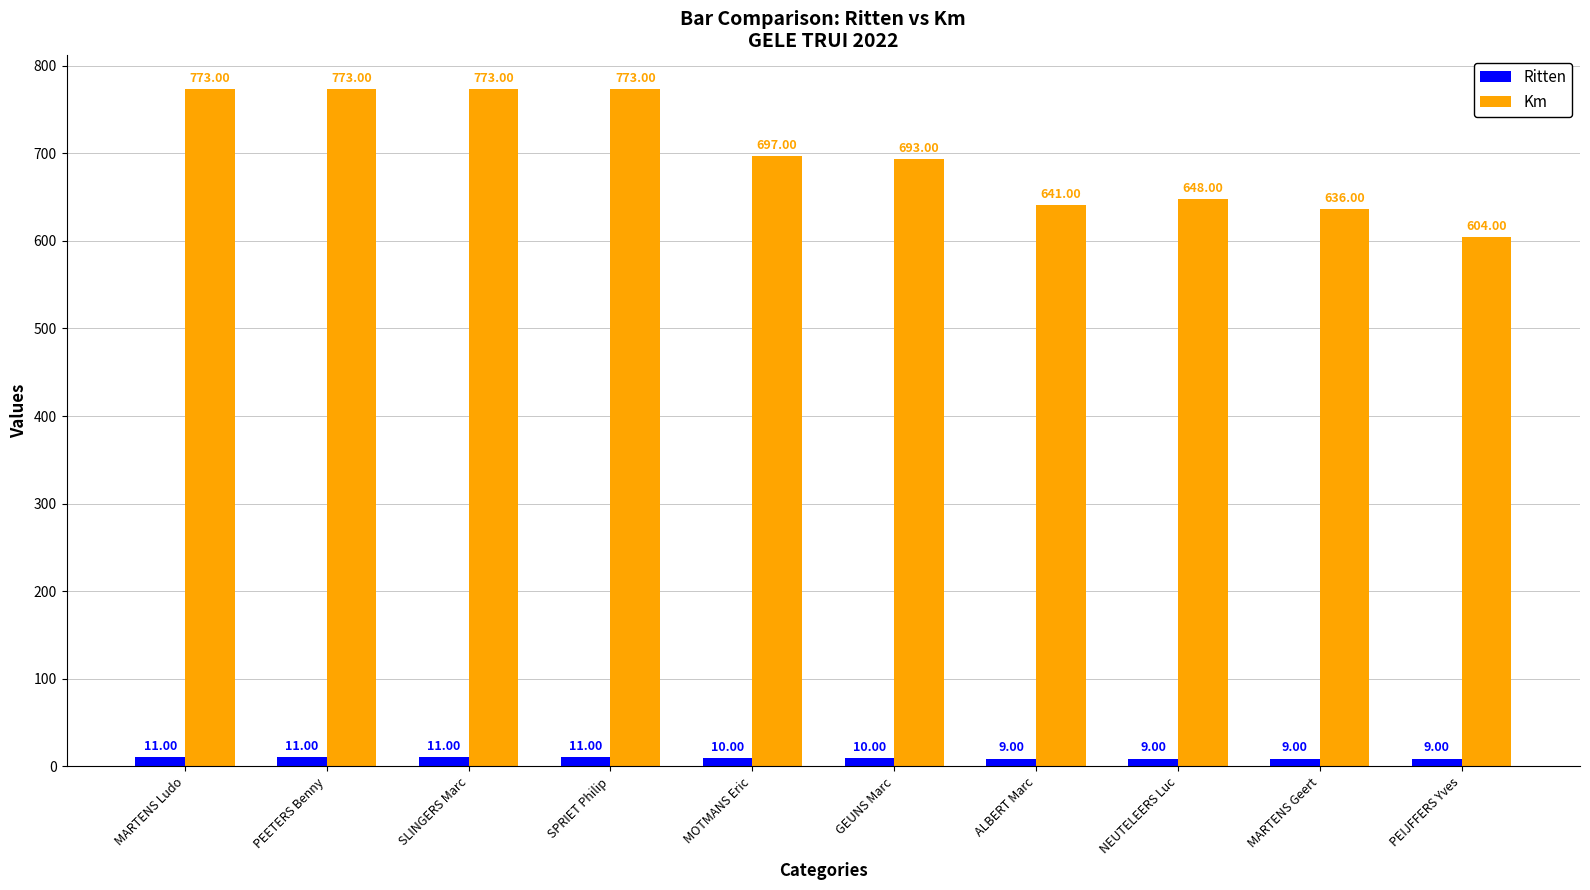

What is the value of the Ritten bar at the 6th from the left?

10